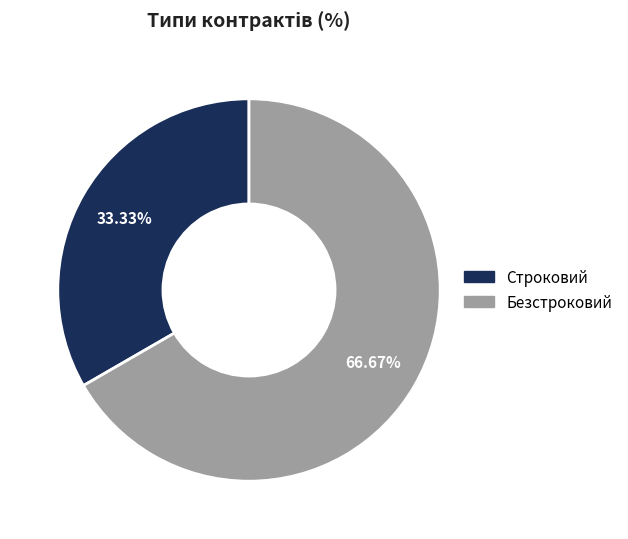

What percentage is the Безстроковий slice, to the nearest percent?

67%